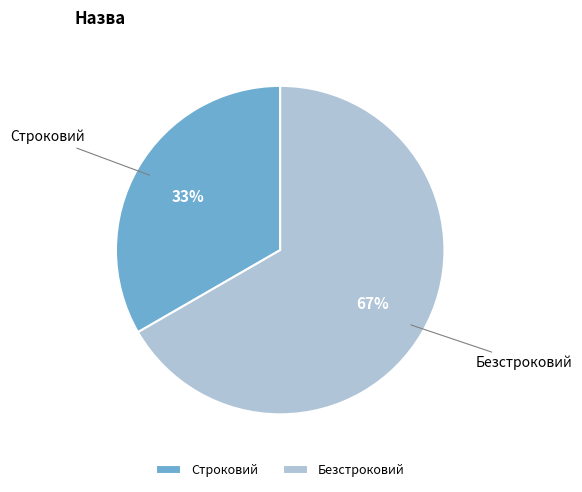

Between Строковий and Безстроковий, which is larger?

Безстроковий